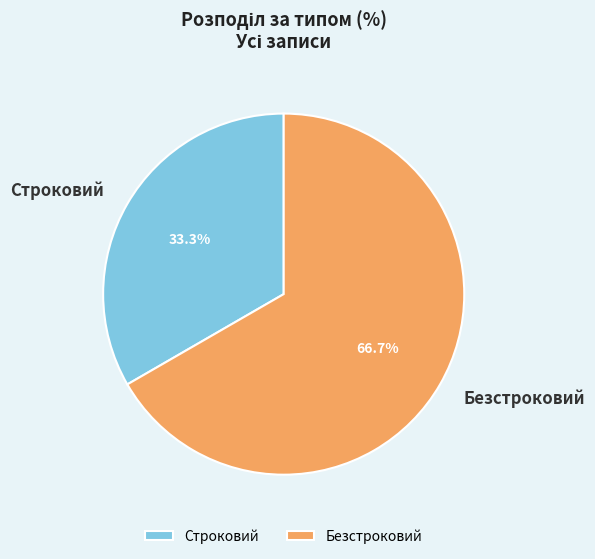

Approximately how many times larger is the value at Строковий compared to Безстроковий?

0.5